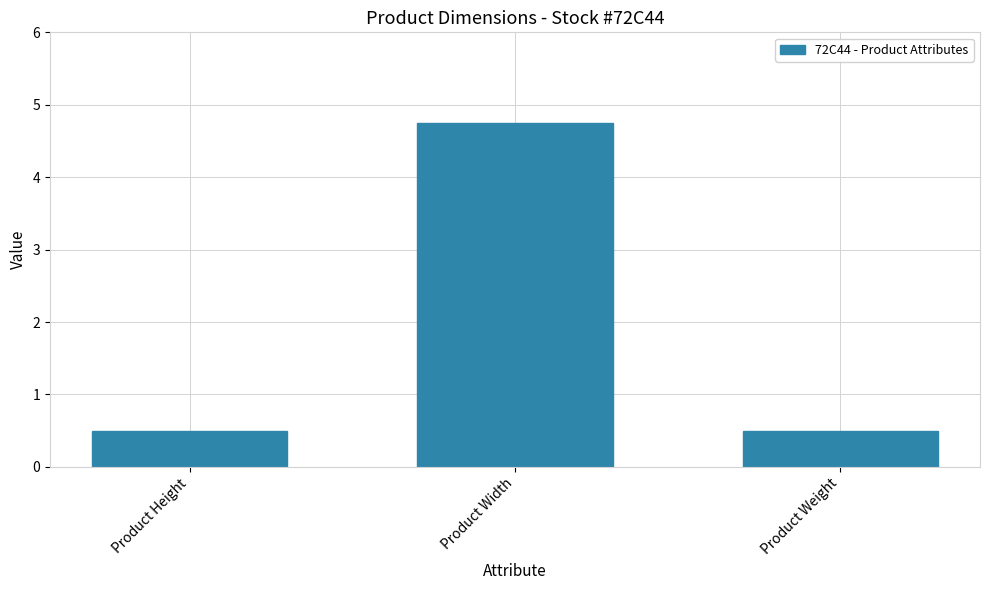

What is the greatest value displayed?

4.8